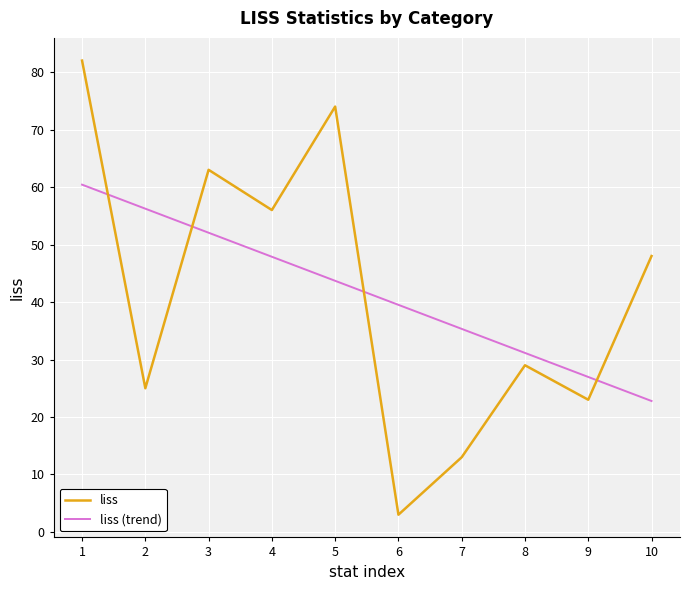

Rank the series at 8 from highest to lowest value.

liss (trend), liss